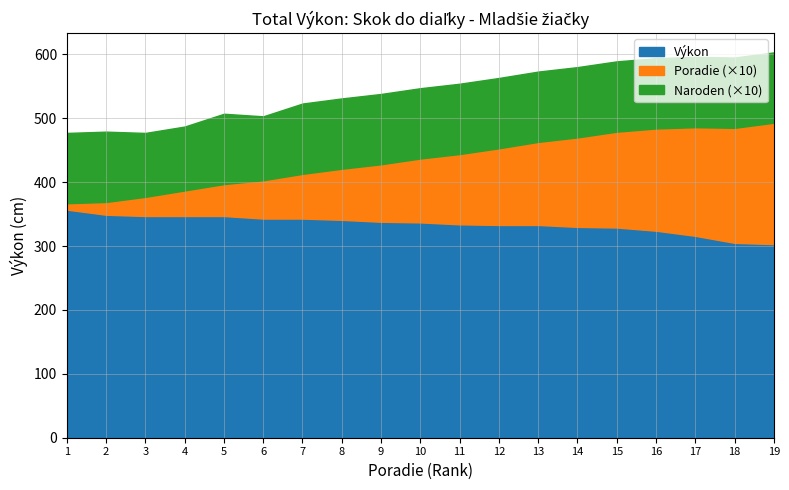

True or false: Výkon has more than 0 interior local peaks.

False